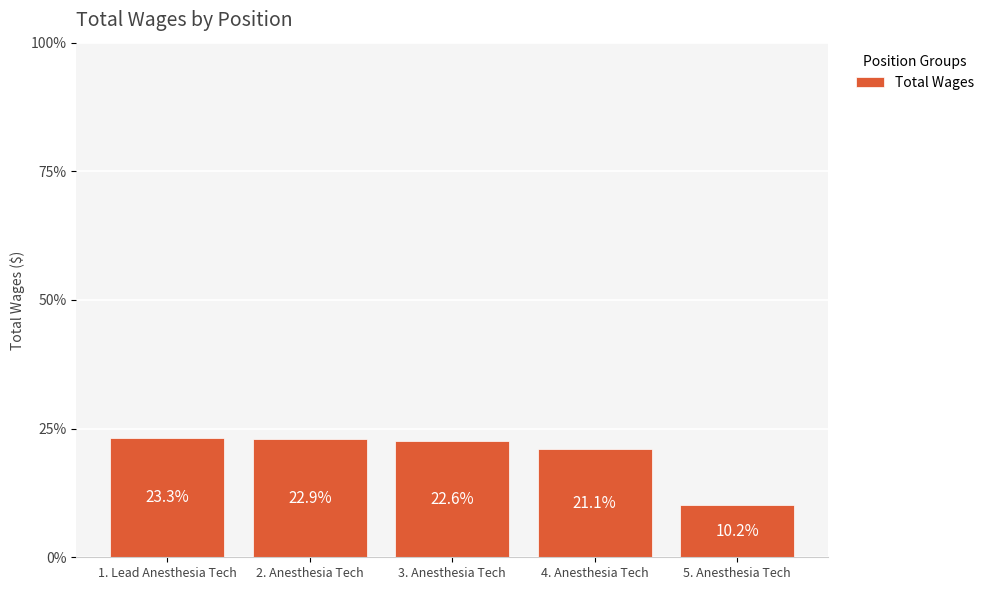

List the labels in order of value, smallest first.

5. Anesthesia Tech, 4. Anesthesia Tech, 3. Anesthesia Tech, 2. Anesthesia Tech, 1. Lead Anesthesia Tech